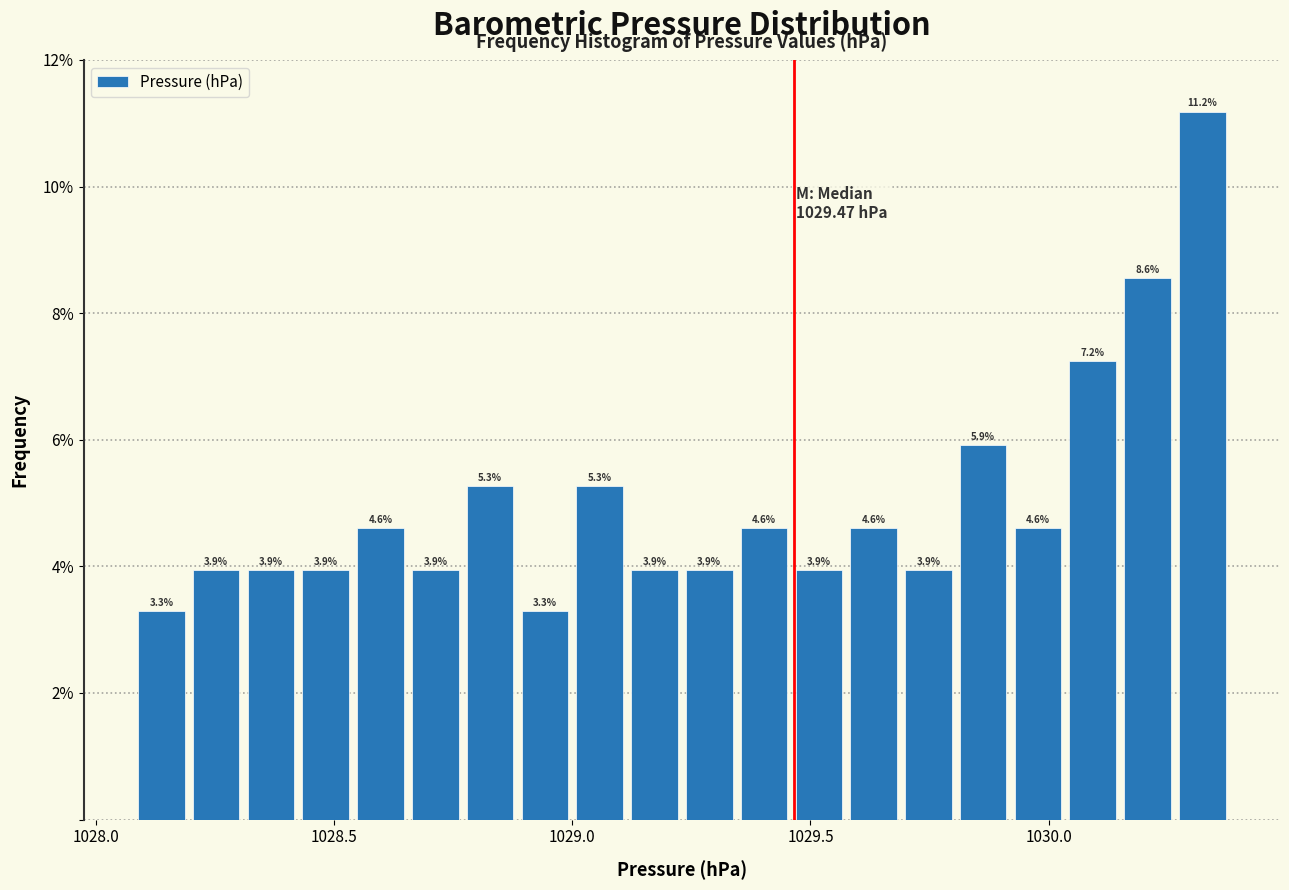

Read against the x-axis, roughly where is the centre of the tallest bar?

1030.30